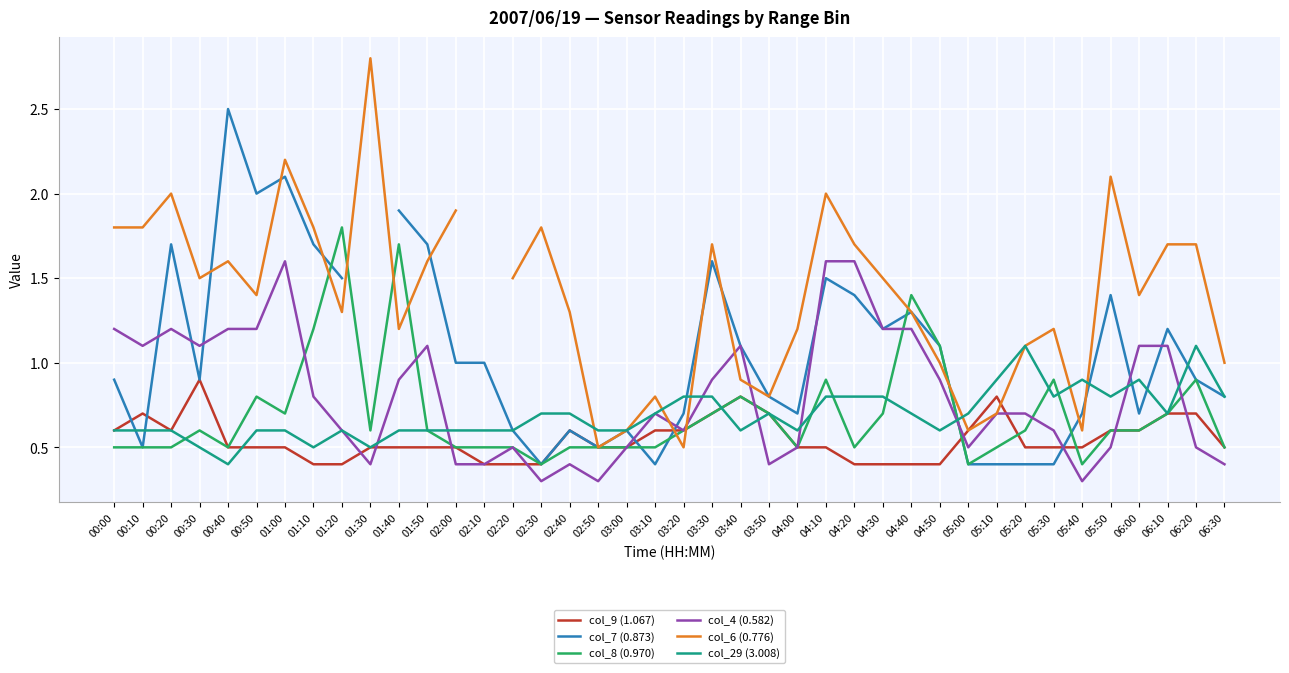

How many lines are shown in the chart?

6